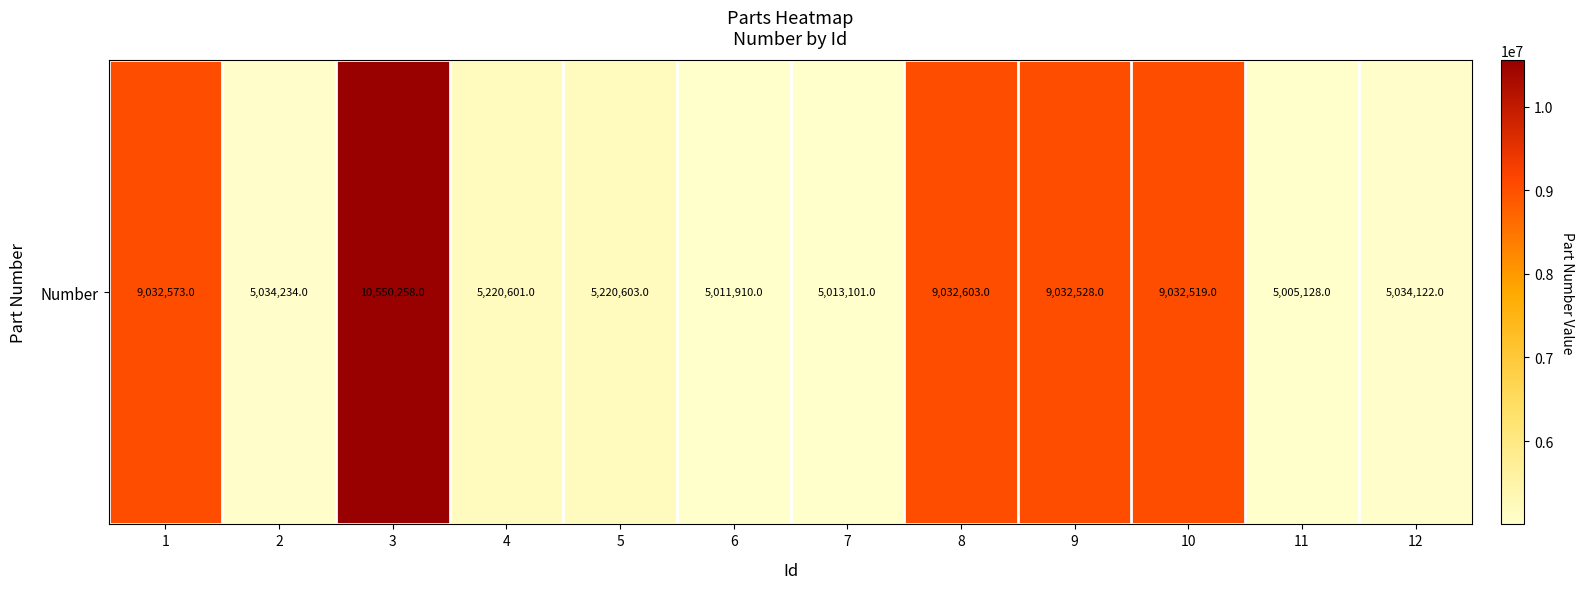

What is the sum of the values at 3 and 12?

15584380